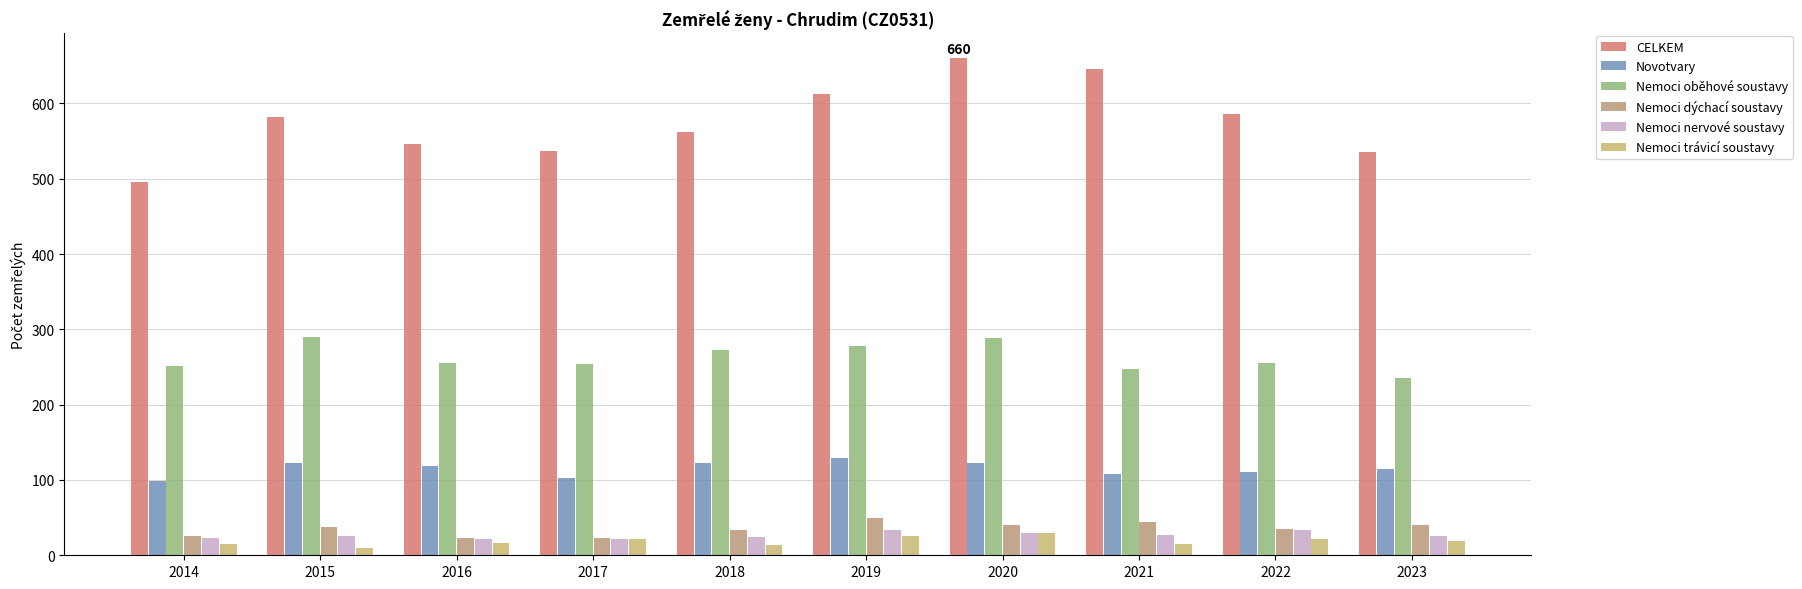

Reading left to right, extract all data points from this chart.

CELKEM: 496	582	546	537	562	613	660	646	586	536
Novotvary: 98	122	119	103	122	129	122	108	110	115
Nemoci oběhové soustavy: 252	290	256	254	272	278	288	247	256	236
Nemoci dýchací soustavy: 25	38	23	23	34	49	40	44	35	40
Nemoci nervové soustavy: 23	25	22	22	24	34	30	27	33	25
Nemoci trávicí soustavy: 15	10	16	22	13	26	30	15	21	19